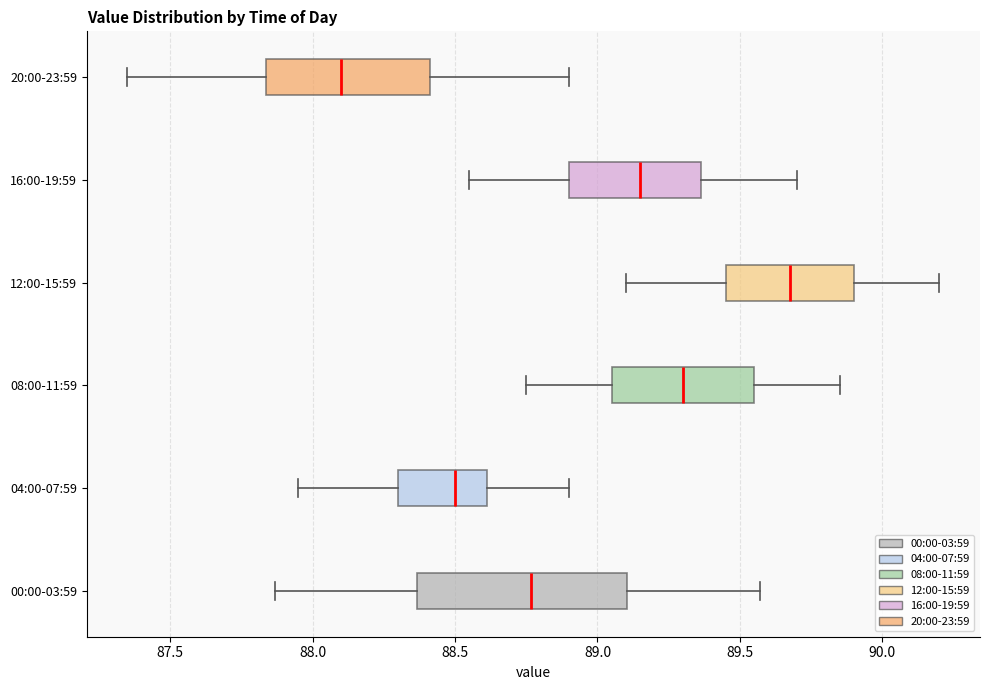

Comparing the boxes themselves (not the whiskers), which one is the widest?

00:00-03:59